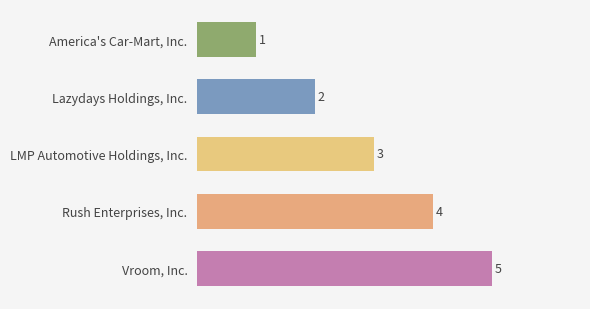

What is the label of the 1st bar from the top?

America's Car-Mart, Inc.